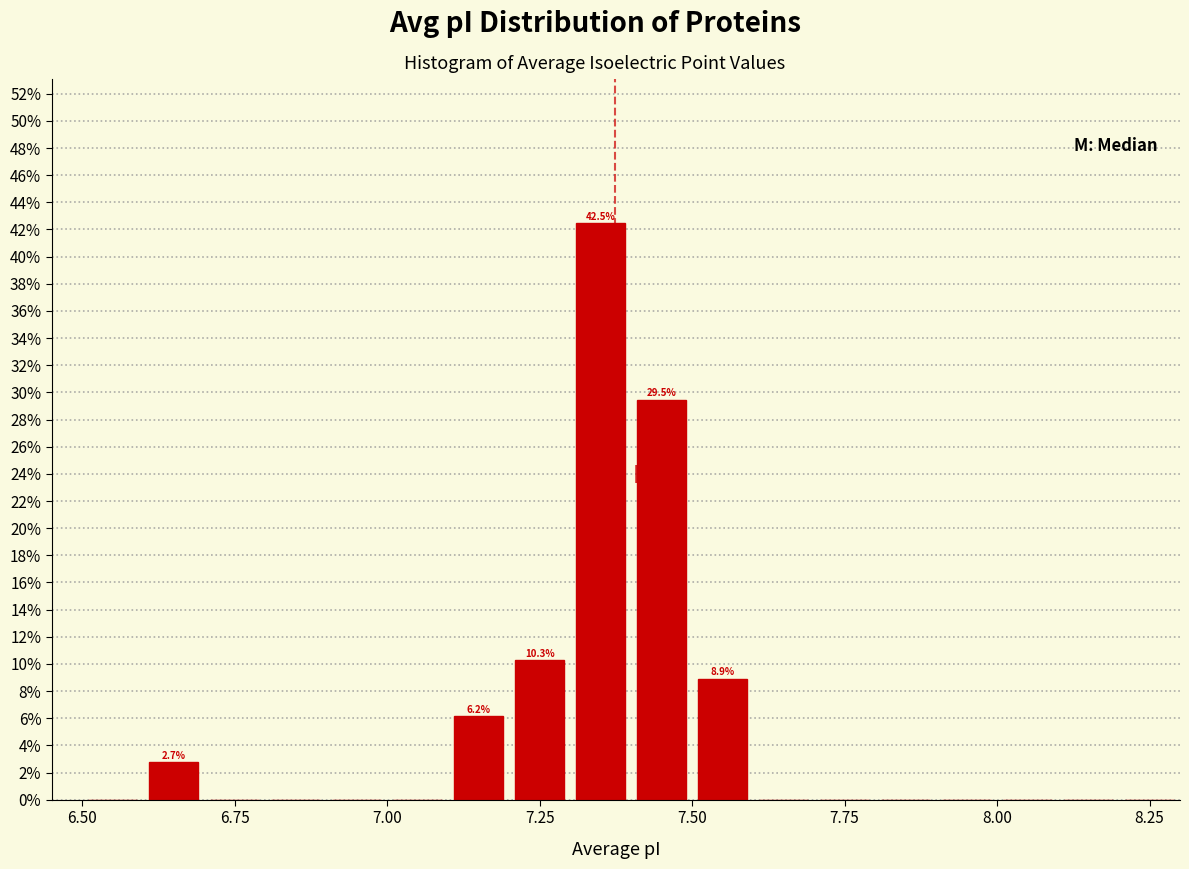

Around what value on the x-axis is the tallest bar? Give the approximate position of its centre, as read against the axis.

7.35